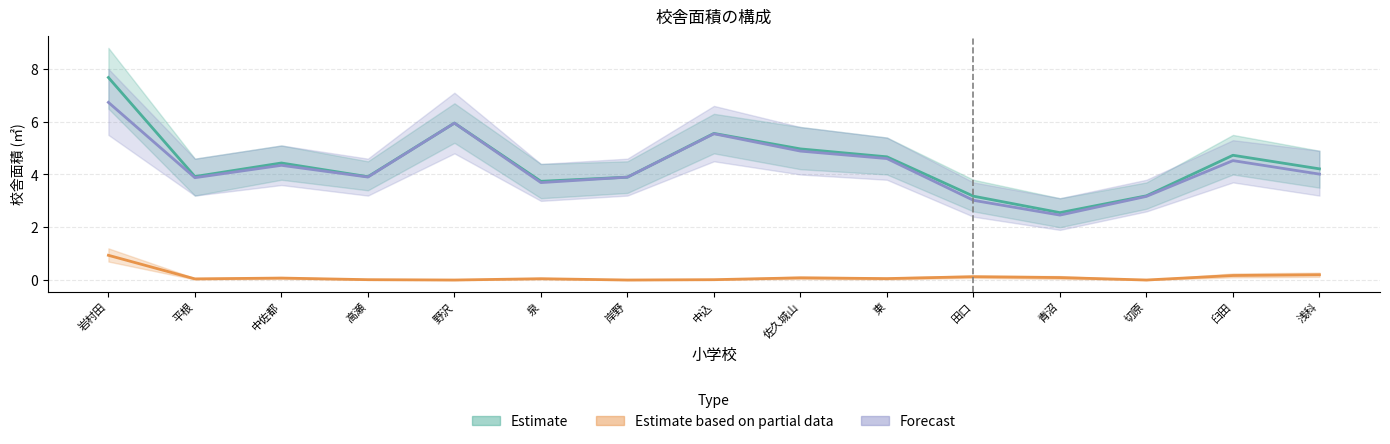

The value of Estimate based on partial data at 浅科 is 0.2. True or false?

True